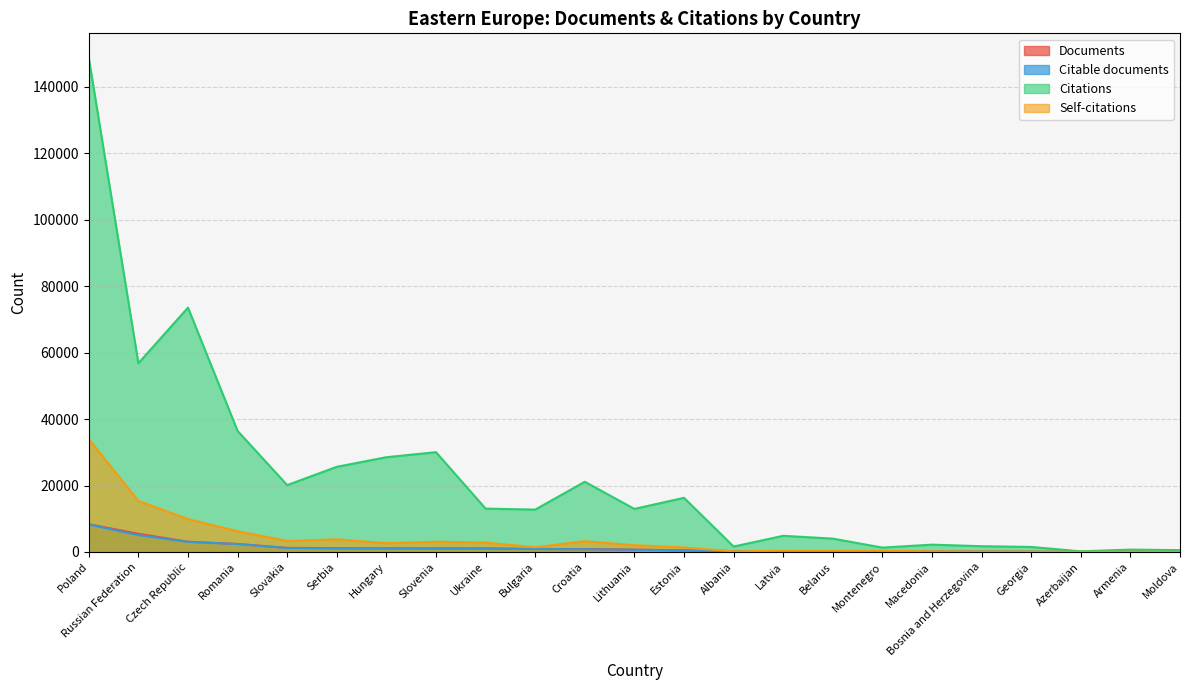

Reading left to right, list all the values displayed in this chart.

Documents: 8367	5488	3096	2411	1247	1137	1109	1098	1090	900	887	733	496	267	233	227	162	133	110	70	52	44	34
Citable documents: 8249	5079	3057	2395	1204	1082	1088	1054	1070	889	835	674	483	261	227	224	63	128	100	65	52	42	32
Citations: 148683	56807	73553	36438	20135	25640	28528	30047	13060	12761	21137	12969	16312	1639	4875	4026	1326	2209	1744	1524	197	719	561
Self-citations: 33967	15385	9908	6255	3327	3808	2642	3095	2831	1422	3248	2028	1357	207	379	365	352	197	110	95	39	67	30